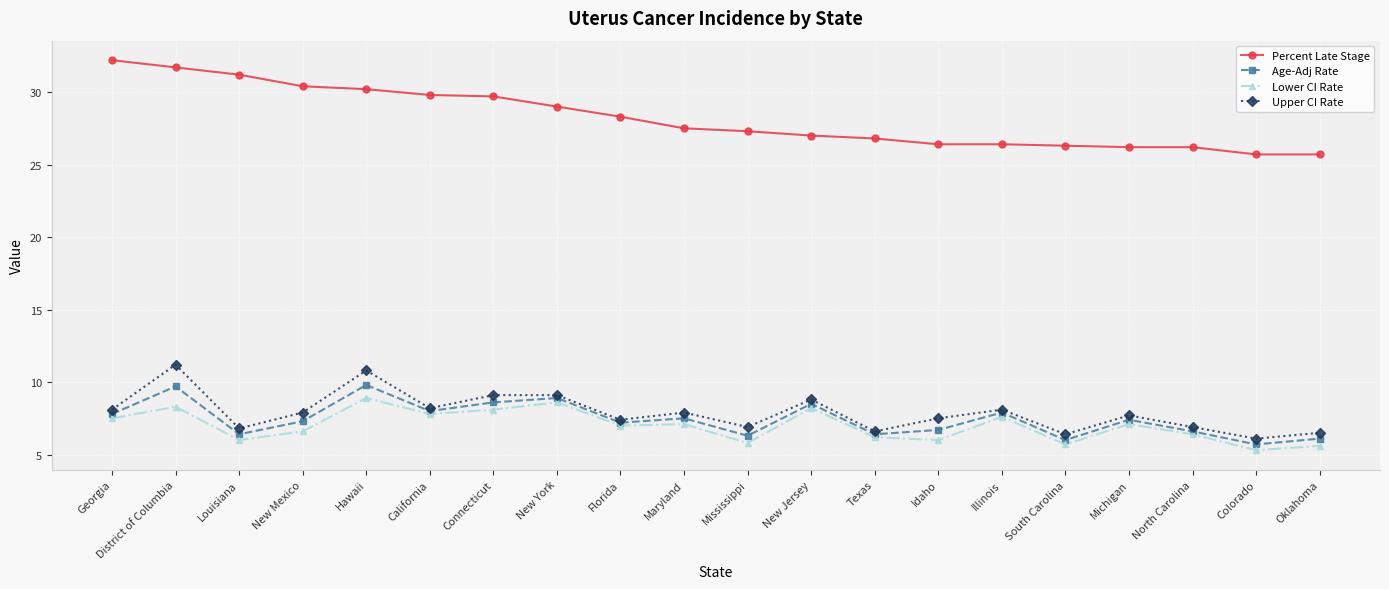

What is the average value of the Upper CI Rate series?

7.9